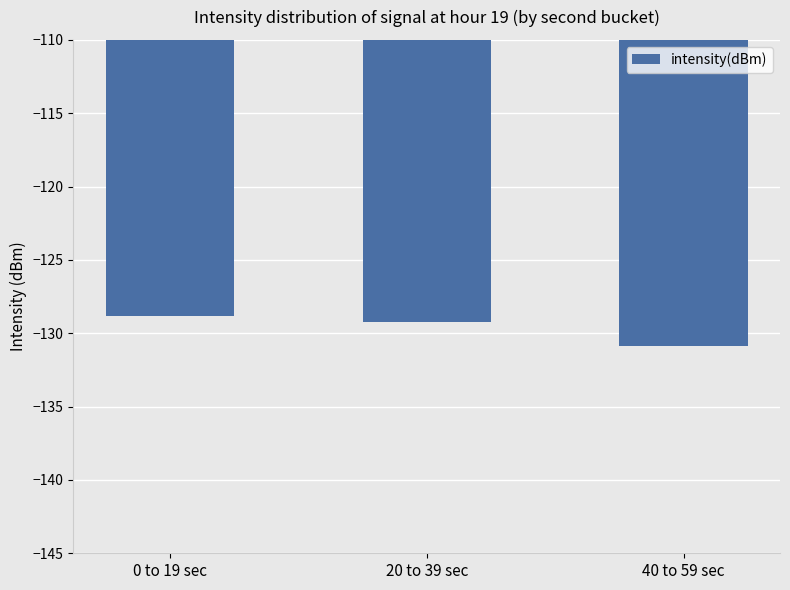

Rank the categories by value from highest to lowest.

0 to 19 sec, 20 to 39 sec, 40 to 59 sec